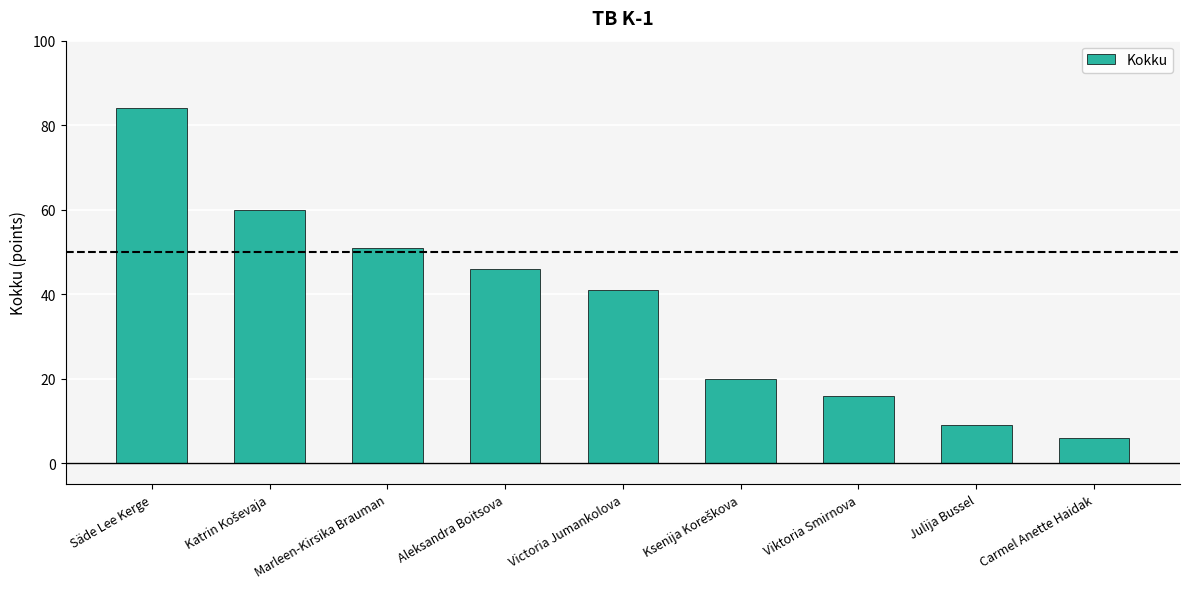

What is the smallest value displayed?

6